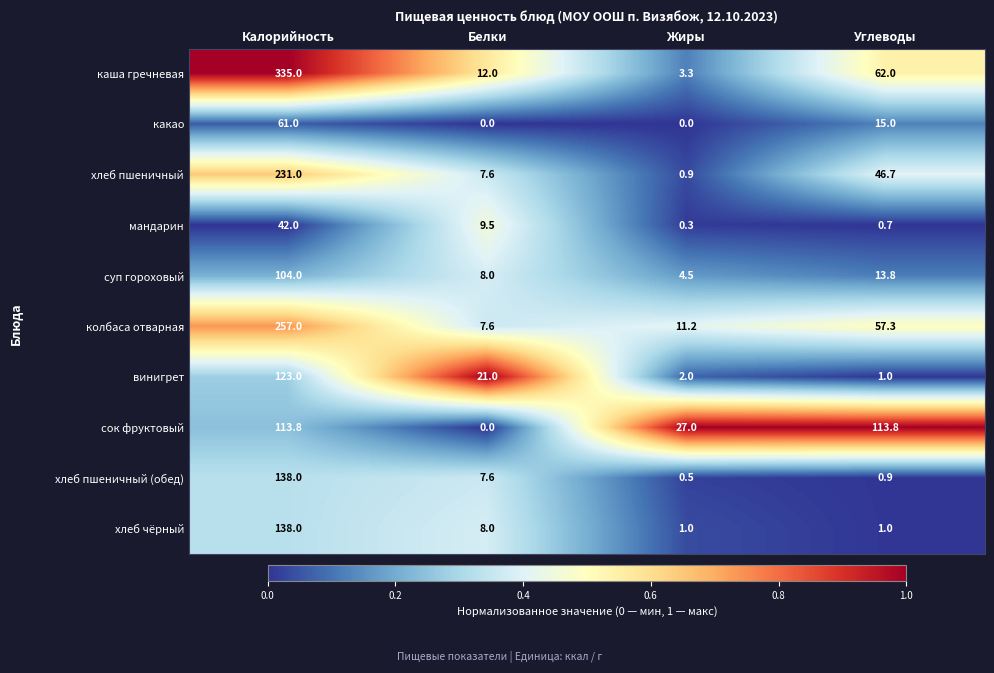

What is the total value across all series at Белки?

81.3